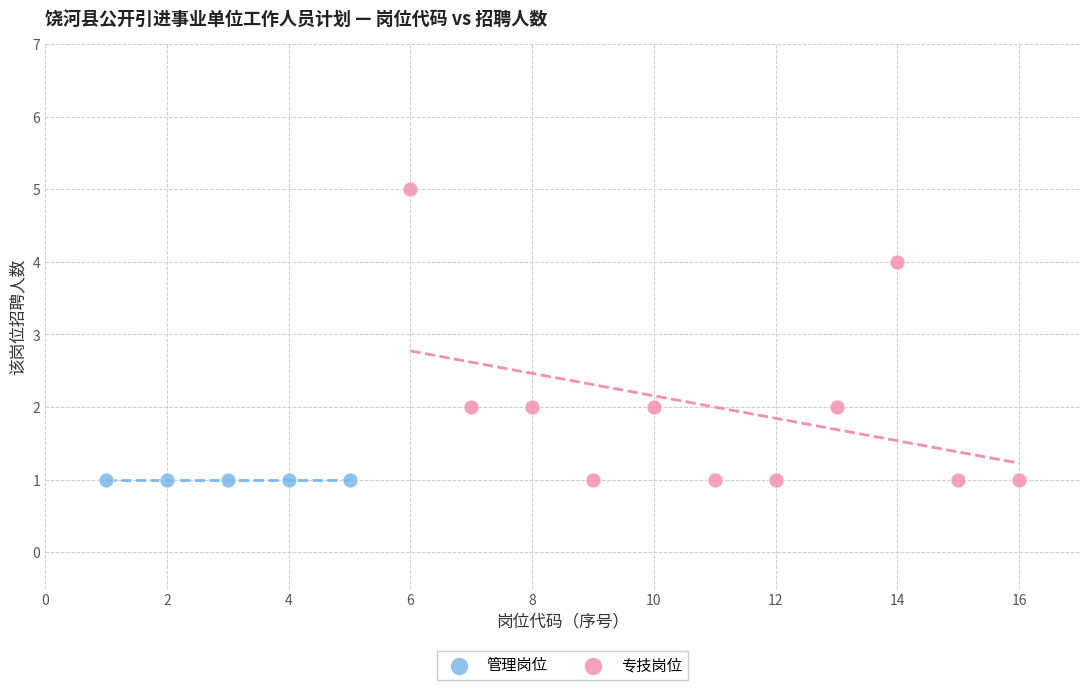

Which series contains the highest Y value?

专技岗位